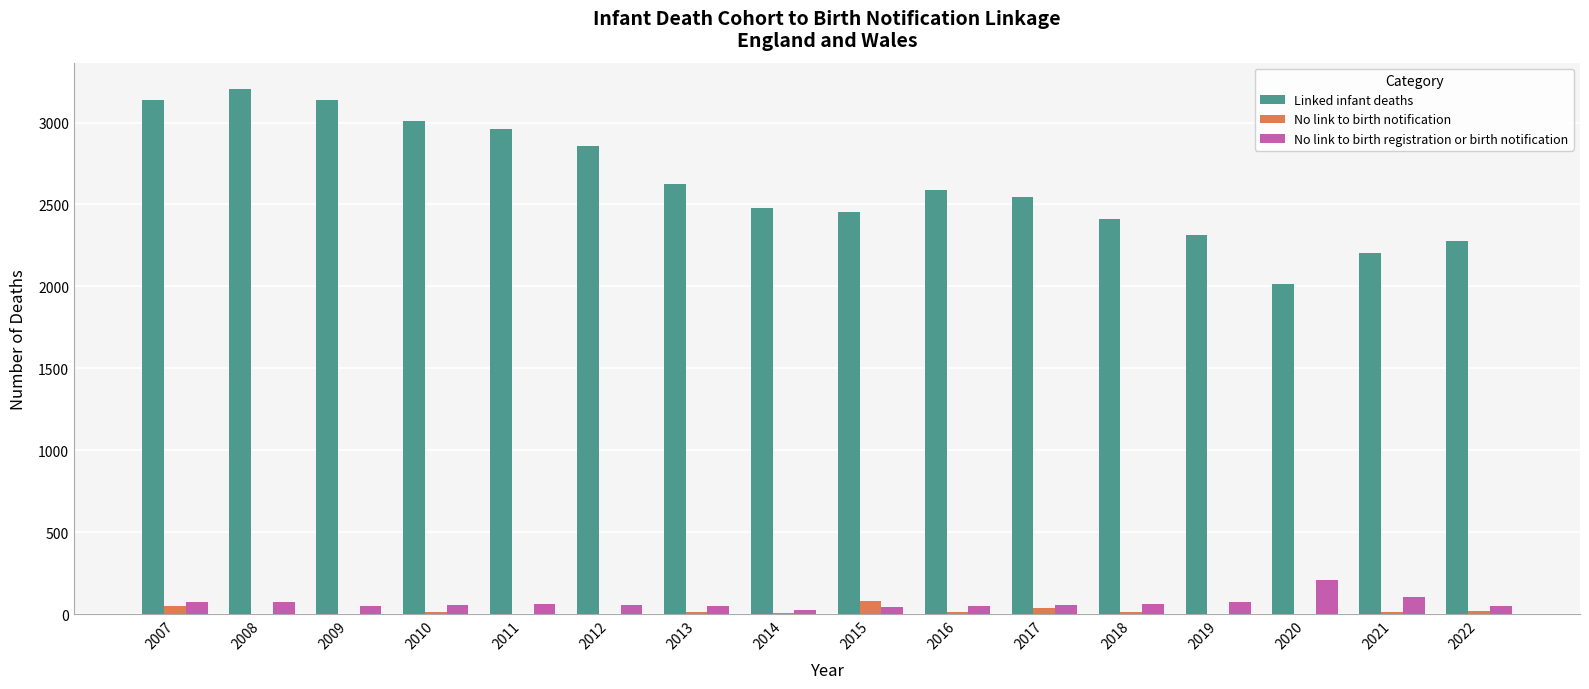

Which series has the largest total across all categories?

Linked infant deaths